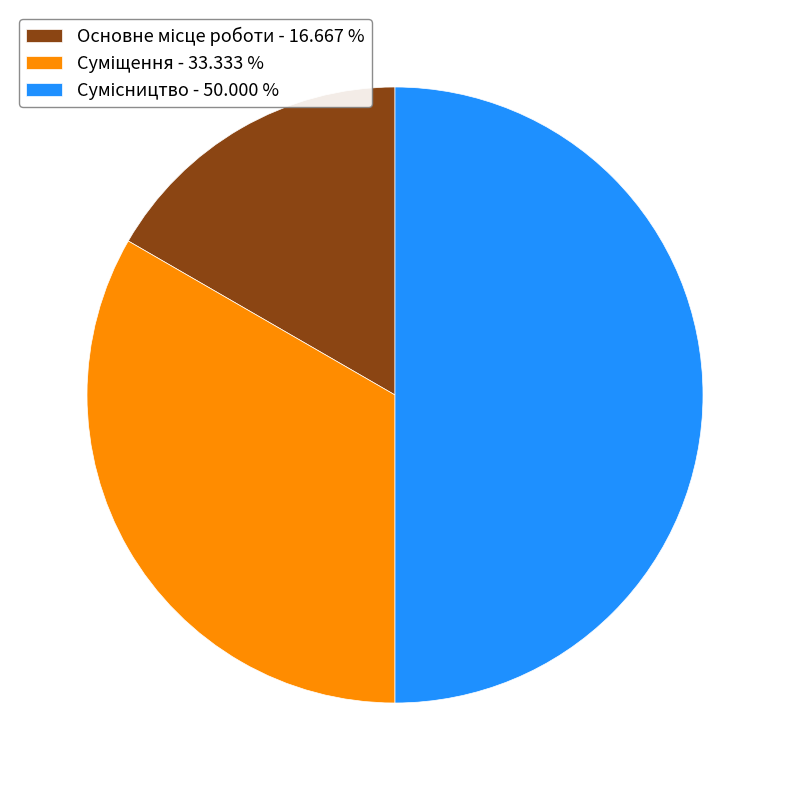

Which has a higher value, Суміщення or Основне місце роботи?

Суміщення